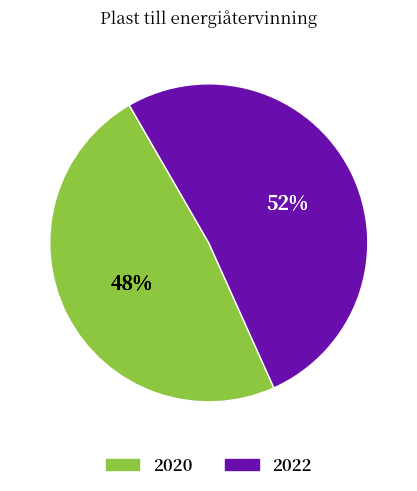

Is there a majority slice in this chart?

Yes